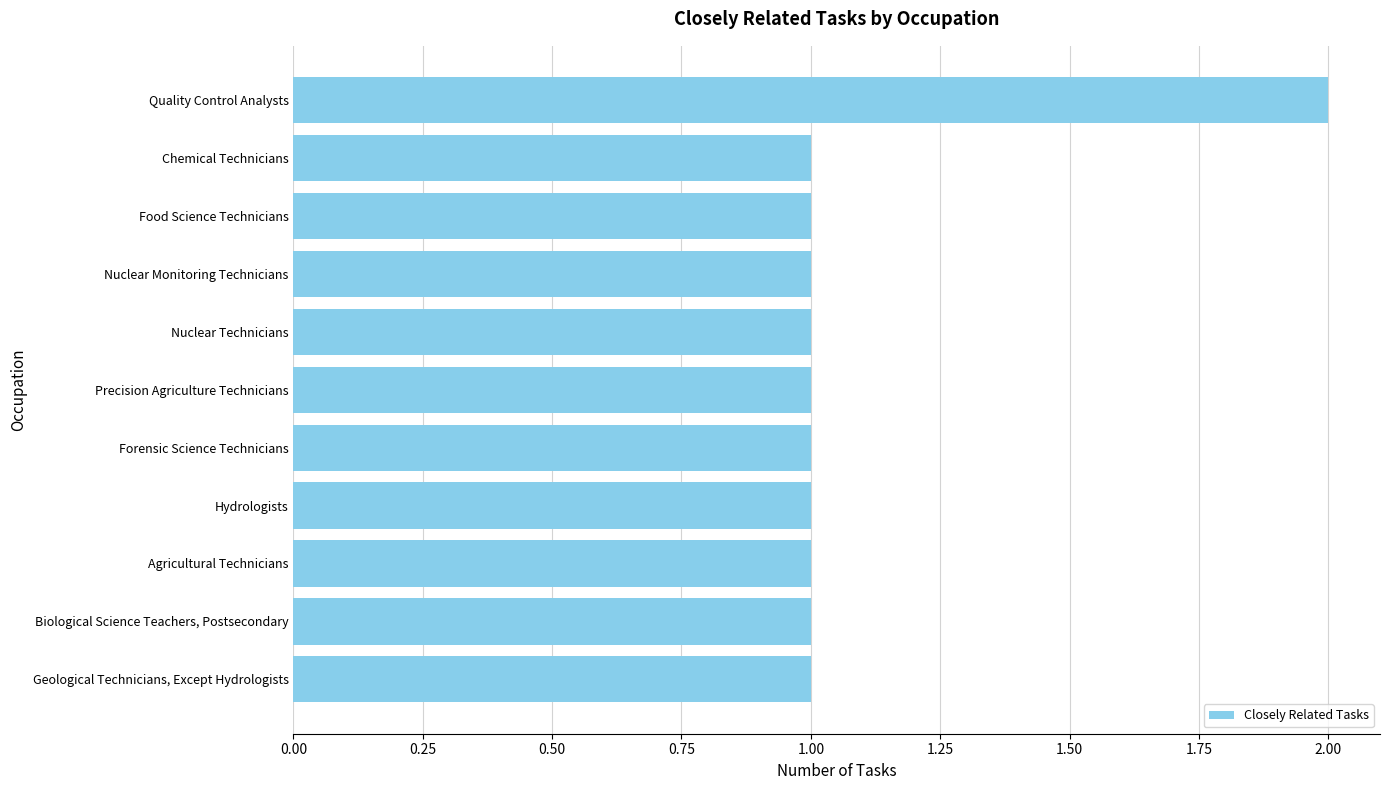

Is it true that the value at Forensic Science Technicians is 2?

False